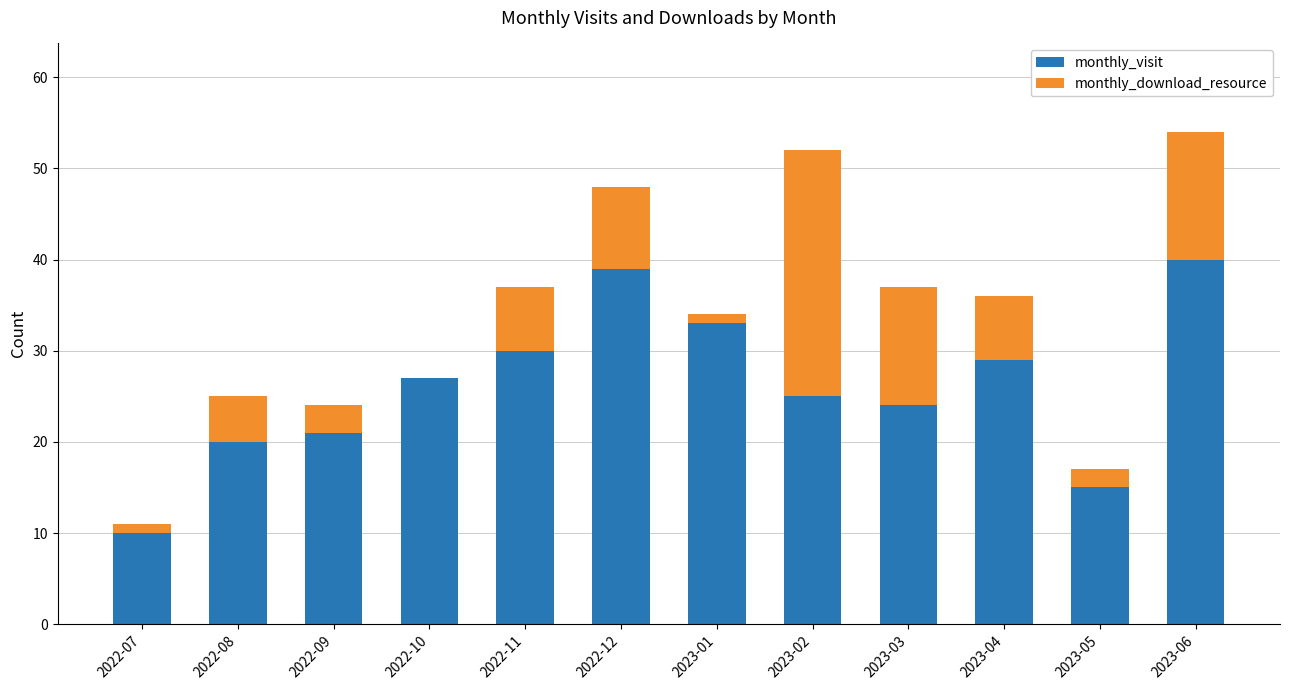

True or false: monthly_visit has a value of 41 at 2023-03.

False